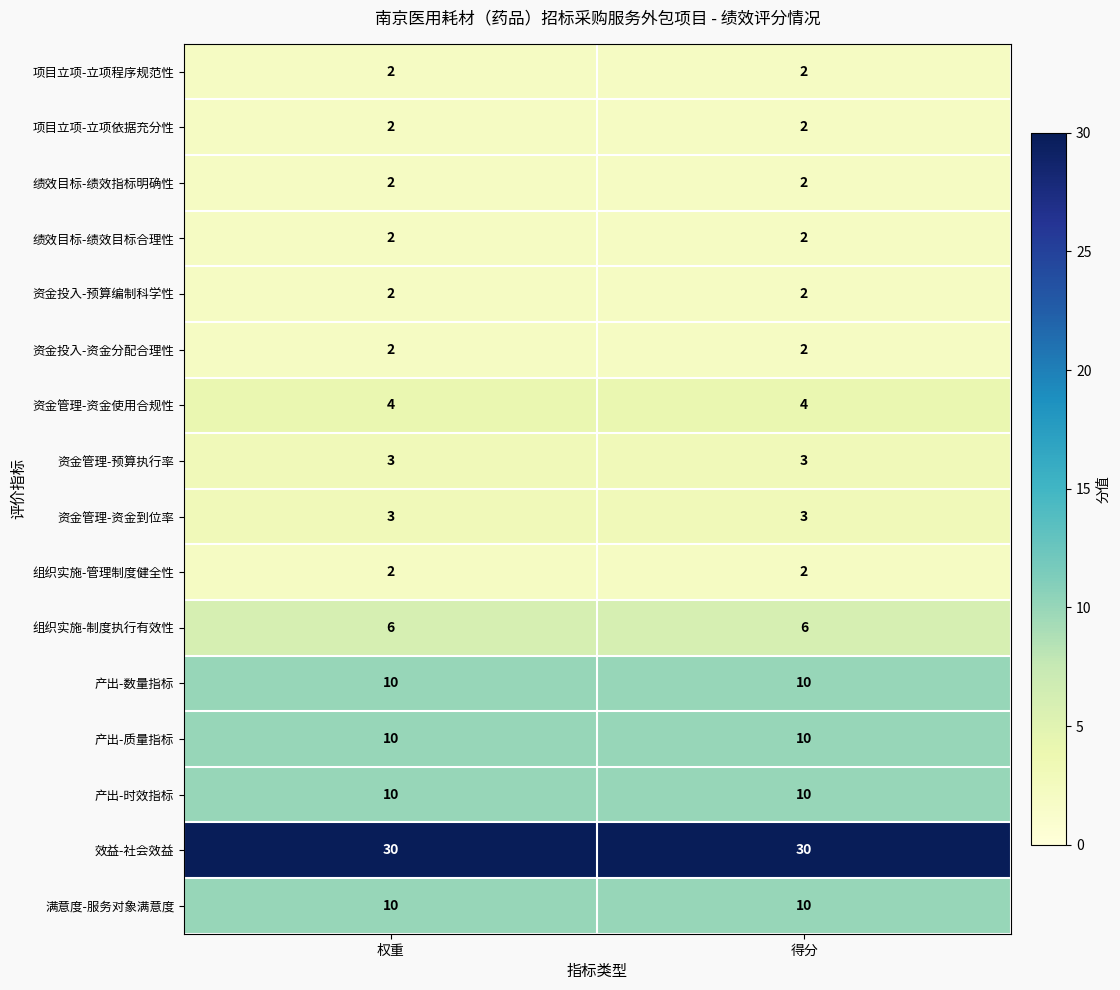

What is the total value across all series at 权重?

100